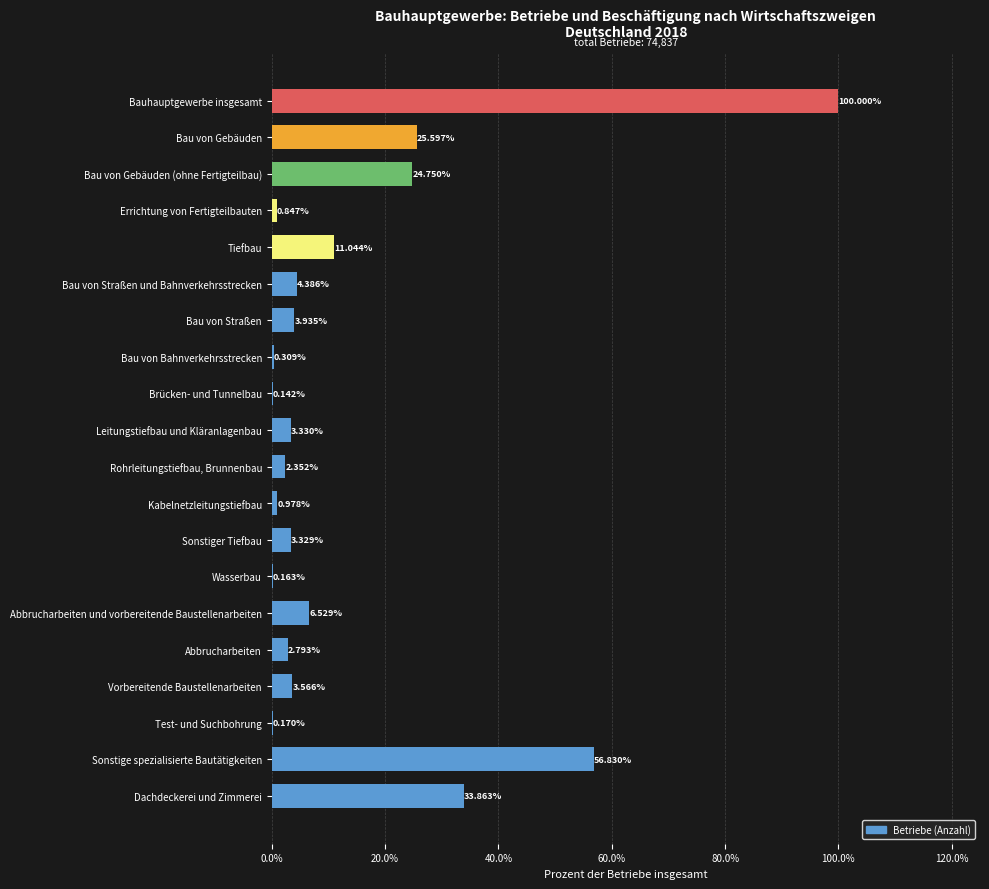

At which category does the chart reach its peak across all series?

Bauhauptgewerbe insgesamt